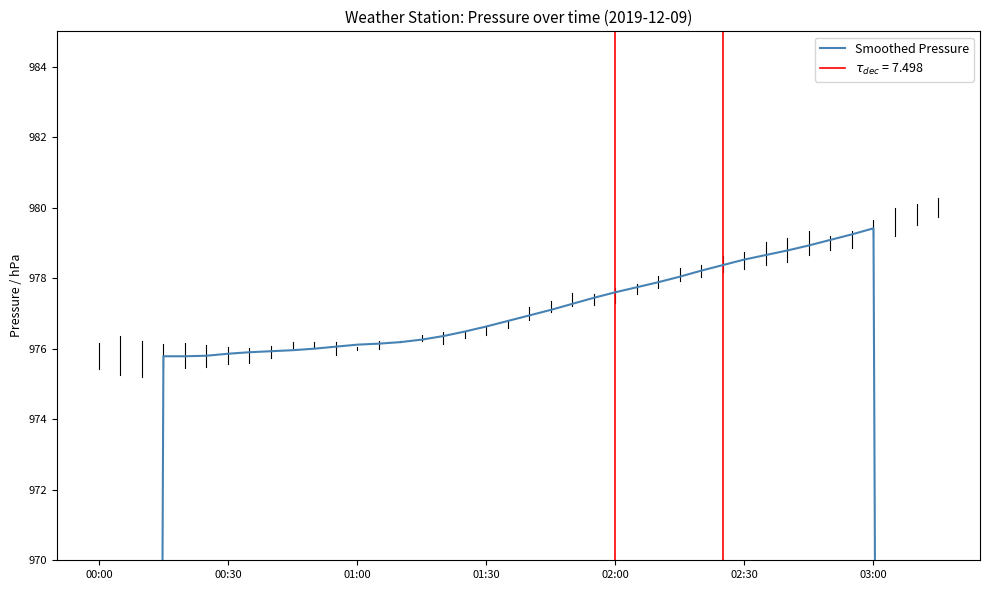

Does the chart display data point markers on the line(s)?

No